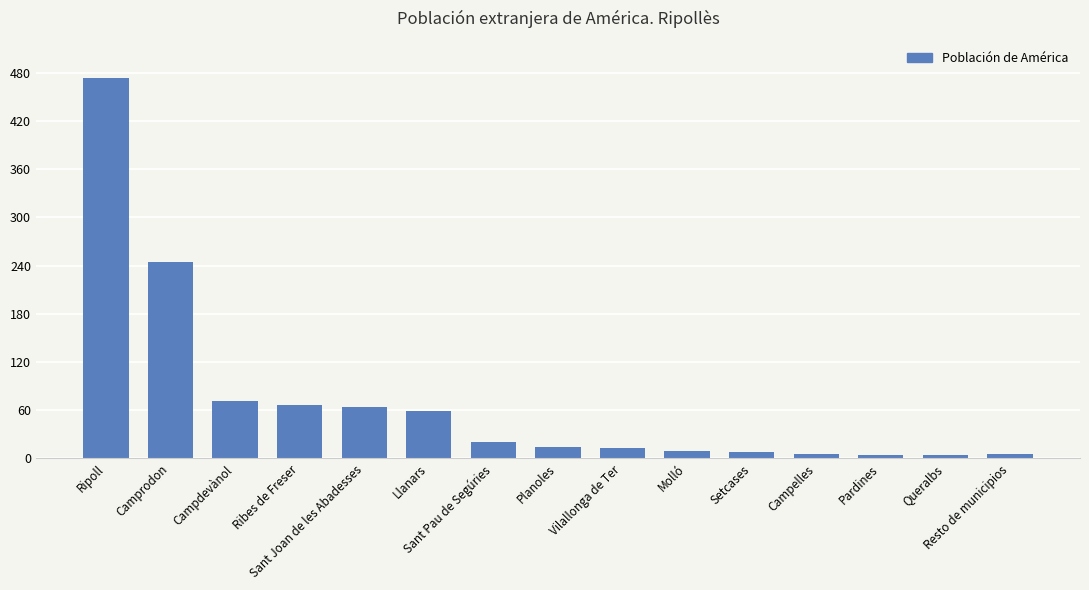

What is the difference between the second highest and second lowest values?

240